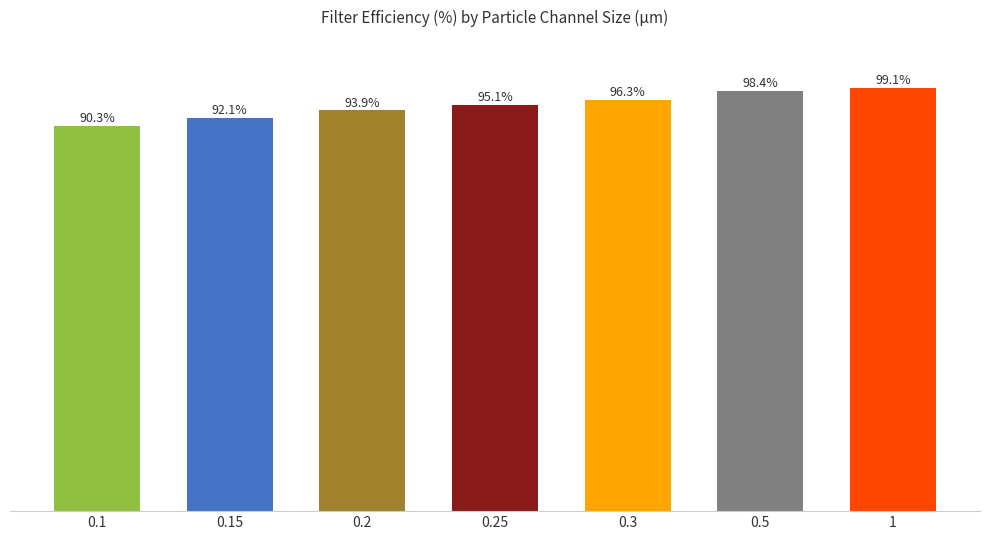

Rank the categories by value from highest to lowest.

1, 0.5, 0.3, 0.25, 0.2, 0.15, 0.1